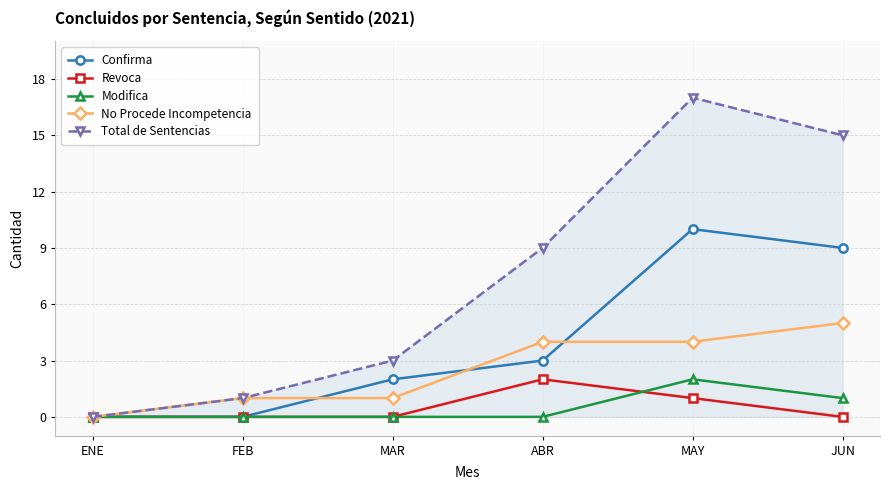

Which series has the largest total across all categories?

Total de Sentencias